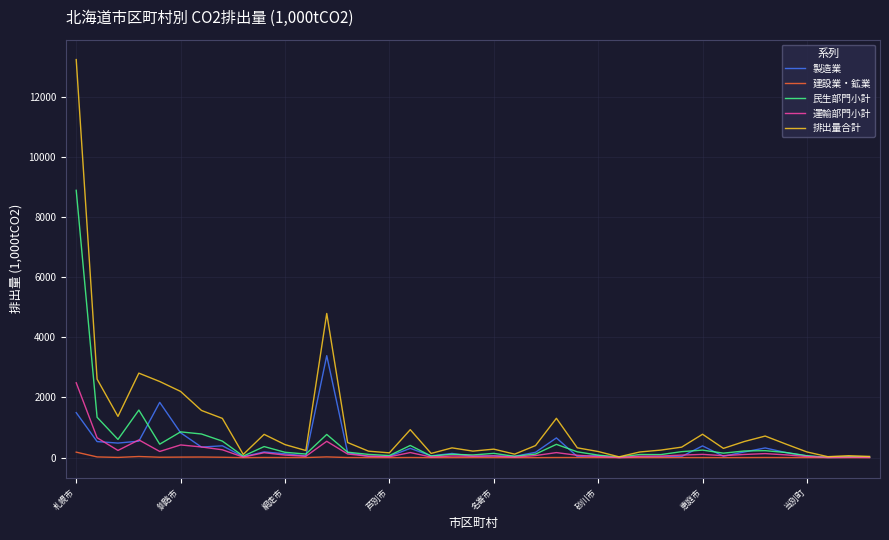

Rank the series by their maximum value, from lowest to highest.

建設業・鉱業, 運輸部門小計, 製造業, 民生部門小計, 排出量合計